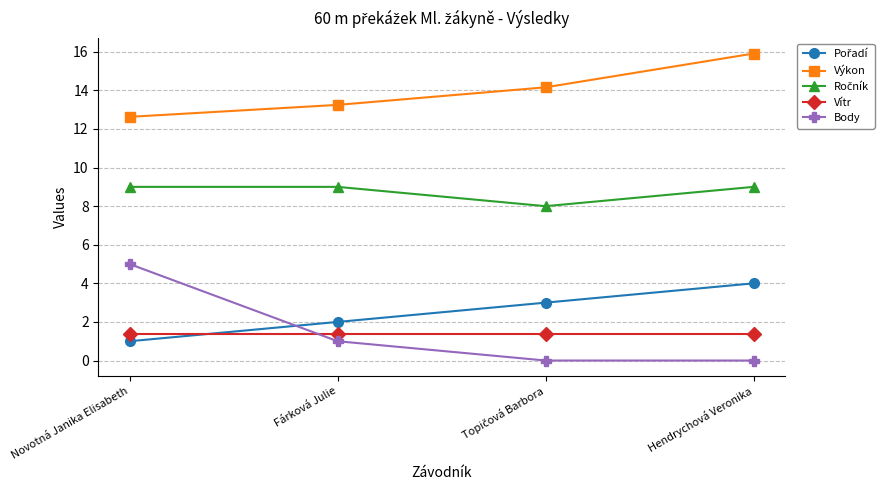

Is it true that Body equals 6.6 at Novotná Janika Elisabeth?

False